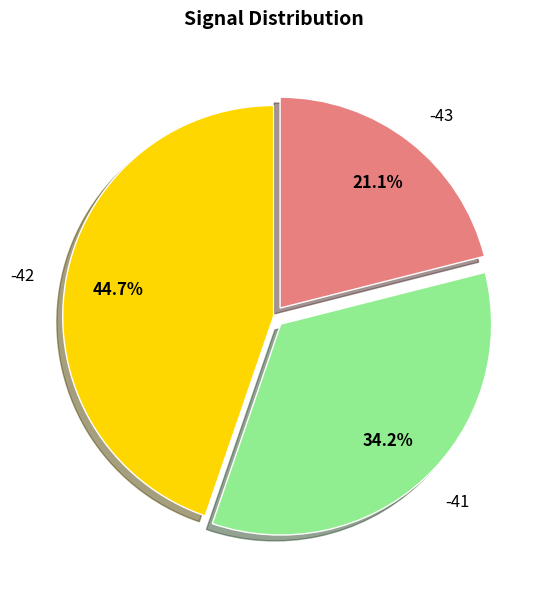

What percentage do -43 and -41 together represent?

55.3%